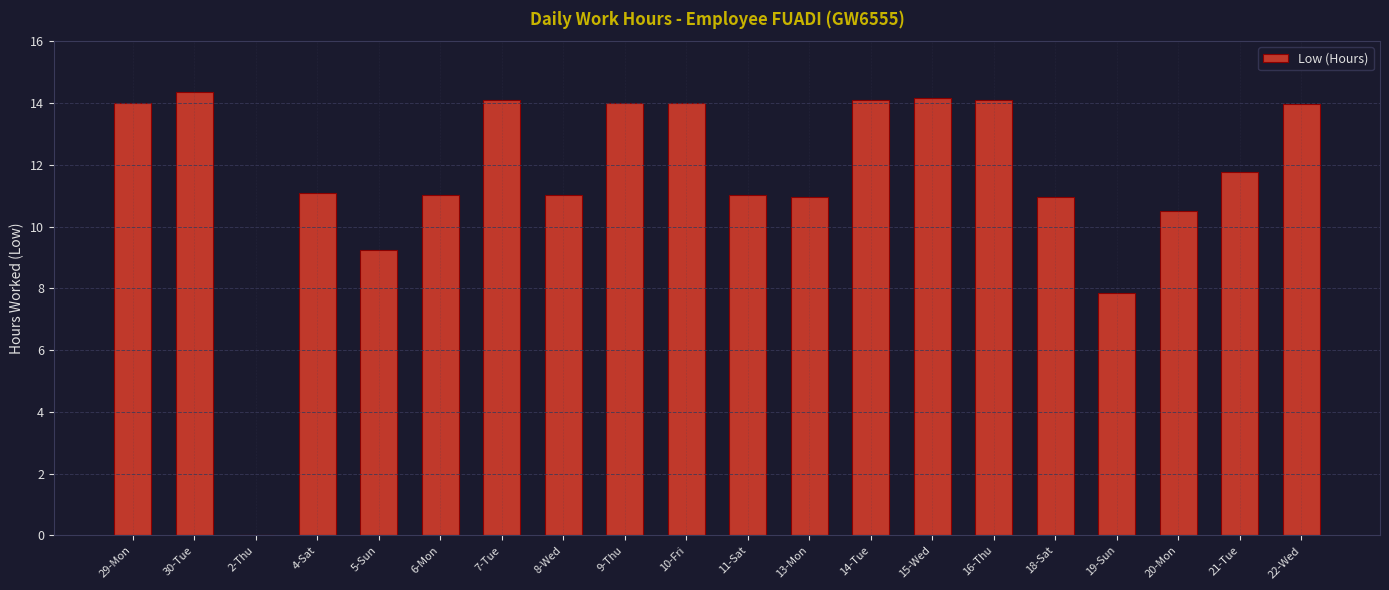

What is the sum of the values at 10-Fri and 2-Thu?

14.0